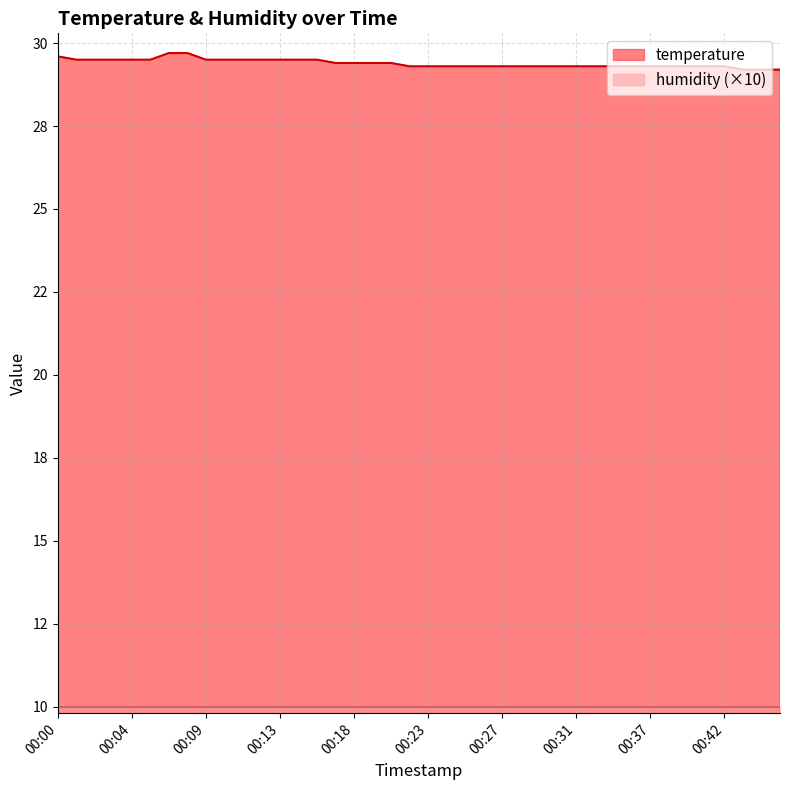

Which has a higher value, 00:26 or 00:24?

00:26